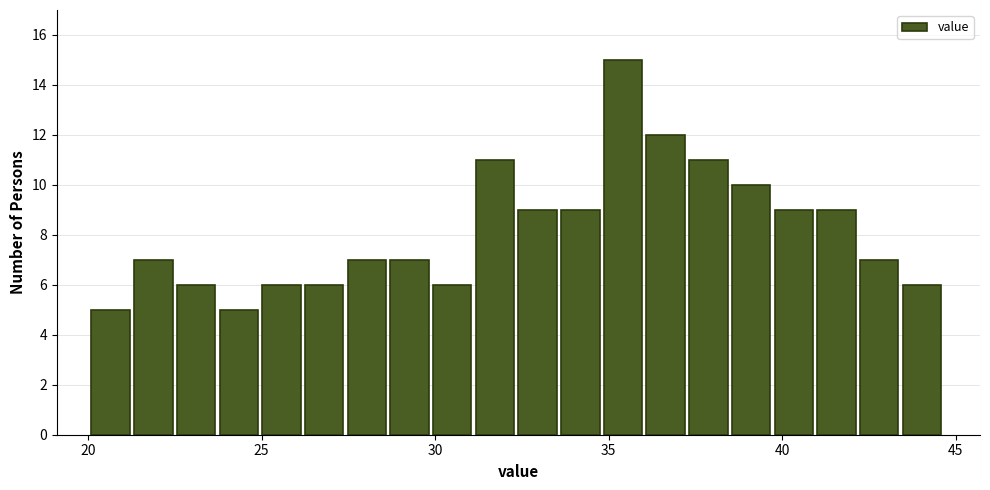

Around what value on the x-axis is the tallest bar? Give the approximate position of its centre, as read against the axis.

35.5